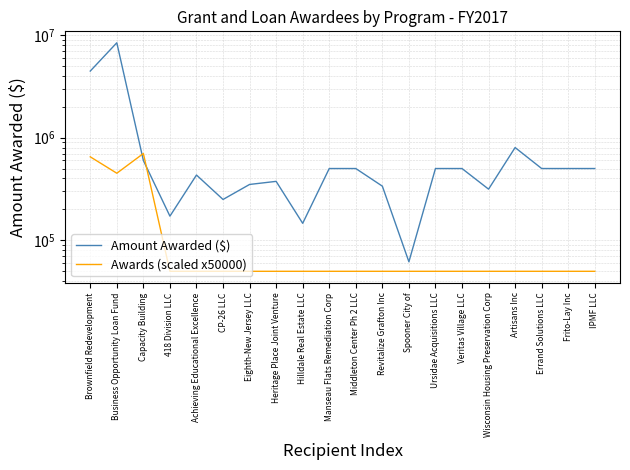

What is the sum of all Awards (scaled x50000) values?

2650000